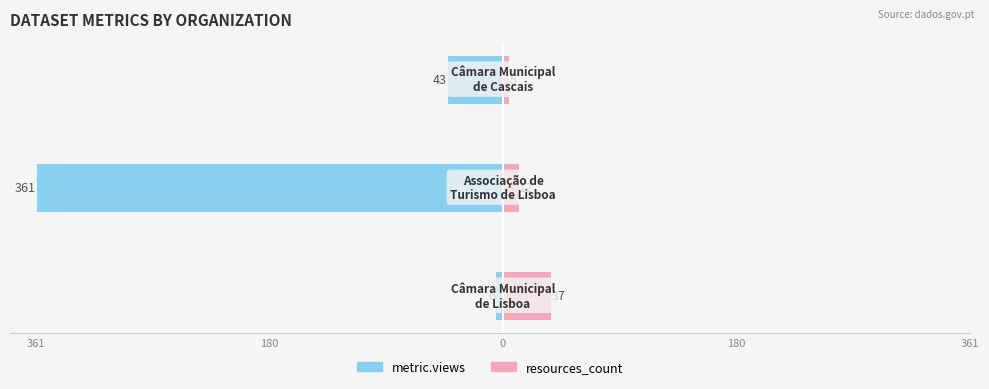

What are all the series names shown in the legend?

metric.views, resources_count